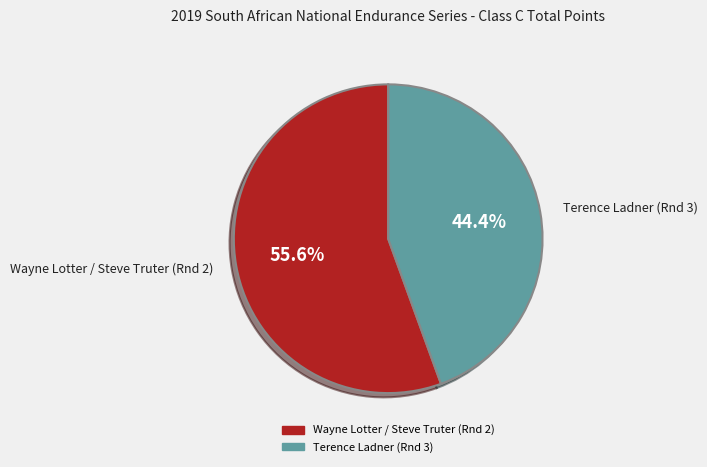

Count the number of slices in the pie.

2